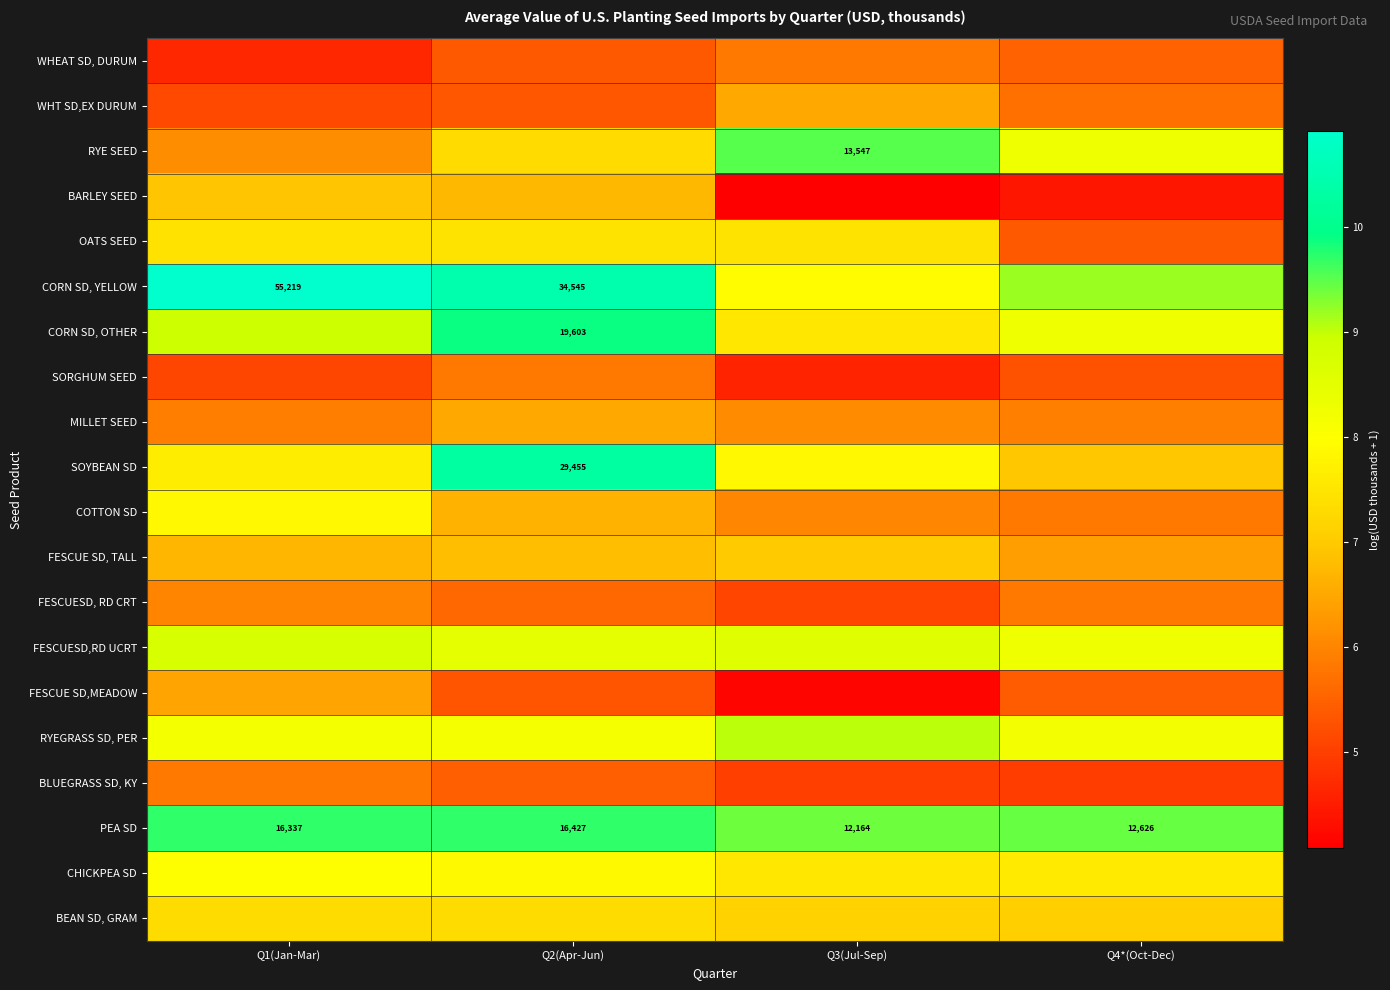

What is the average value of the WHT SD,EX DURUM series?

5.7